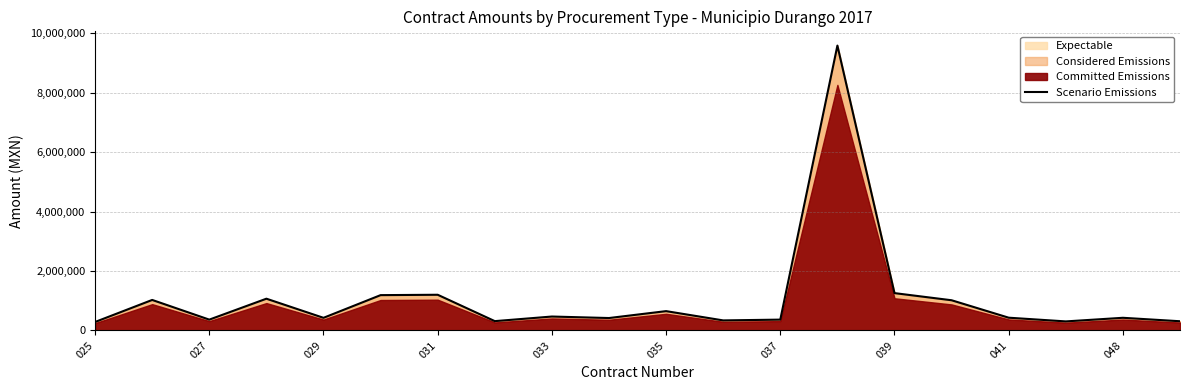

What is the value of the 3rd point from the left?

365076.6